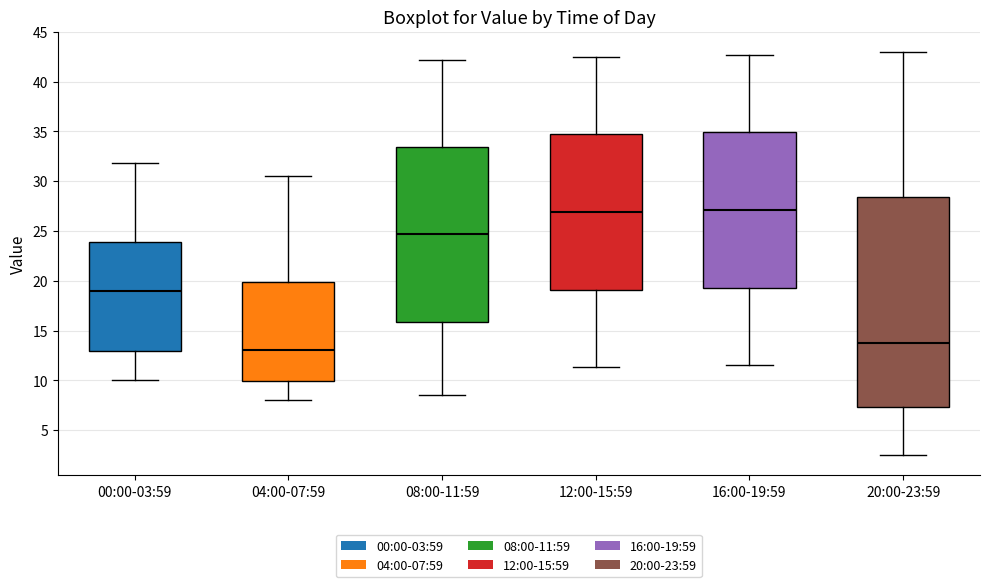

Which box is the tallest, from its lower edge to its upper edge?

20:00-23:59